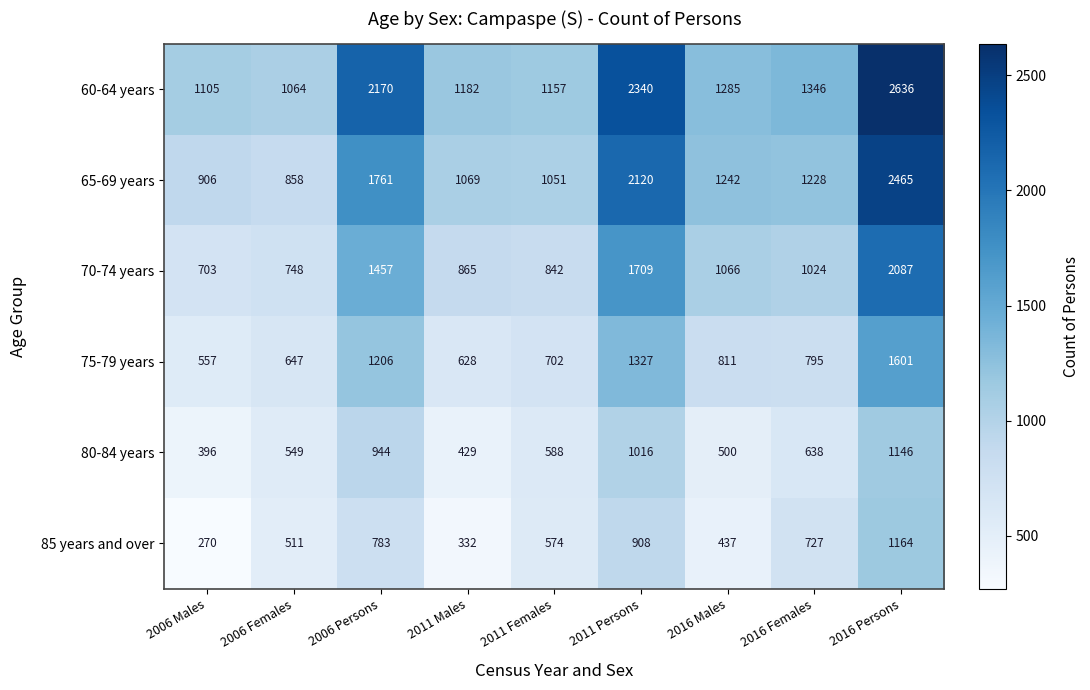

At which label is 75-79 years closest to 1079?

2006 Persons